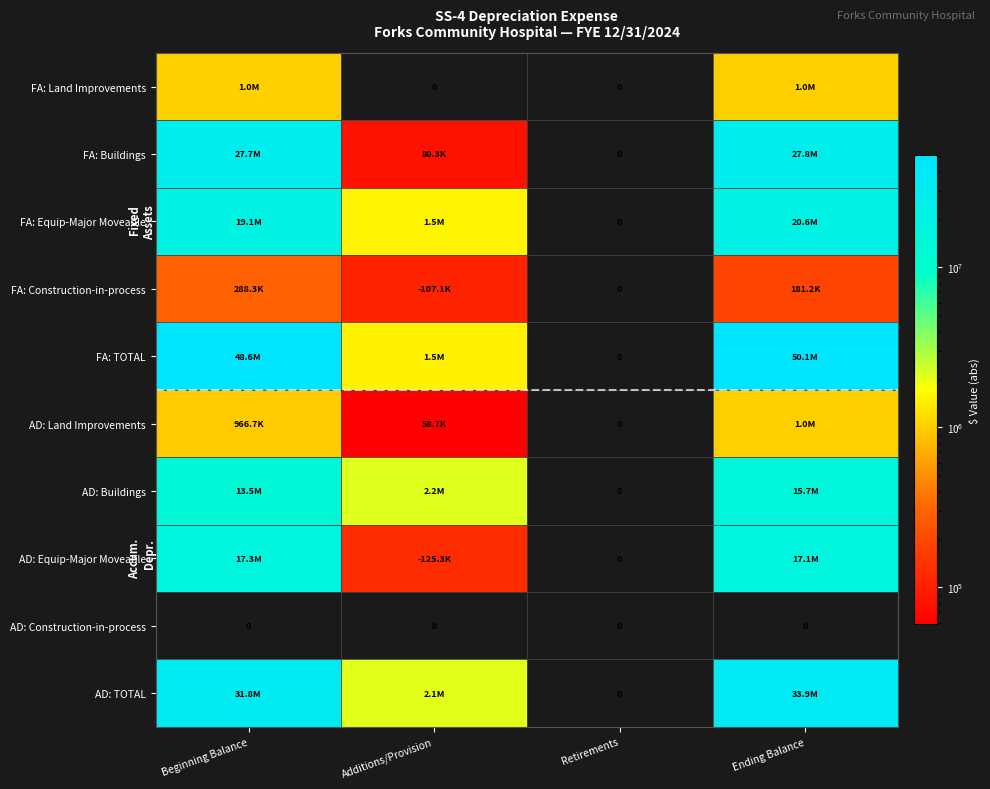

At how many categories does at least one series exceed 15405839?

2